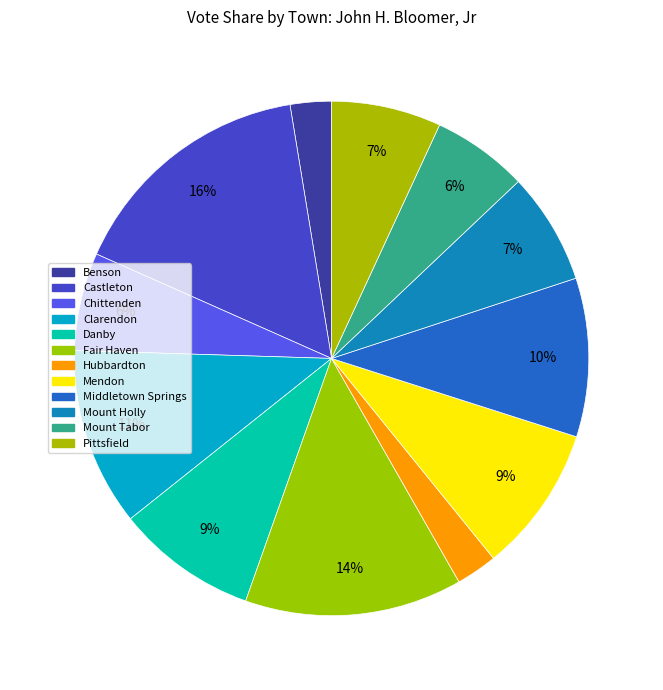

To the nearest percent, what portion does Hubbardton represent?

3%